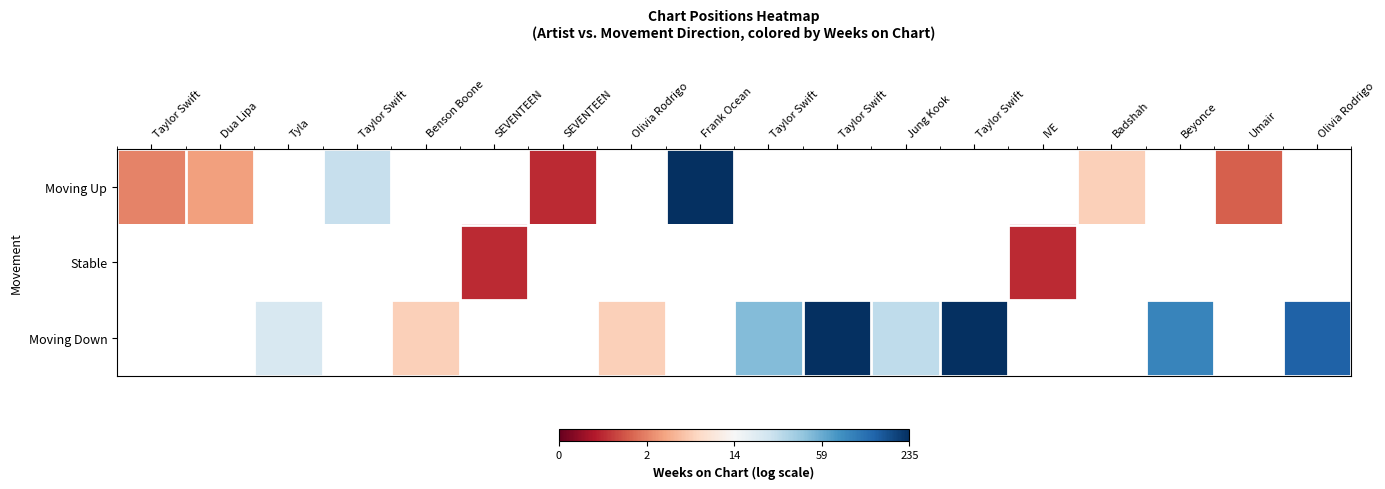

How many positive values does the Moving Up series have?

7